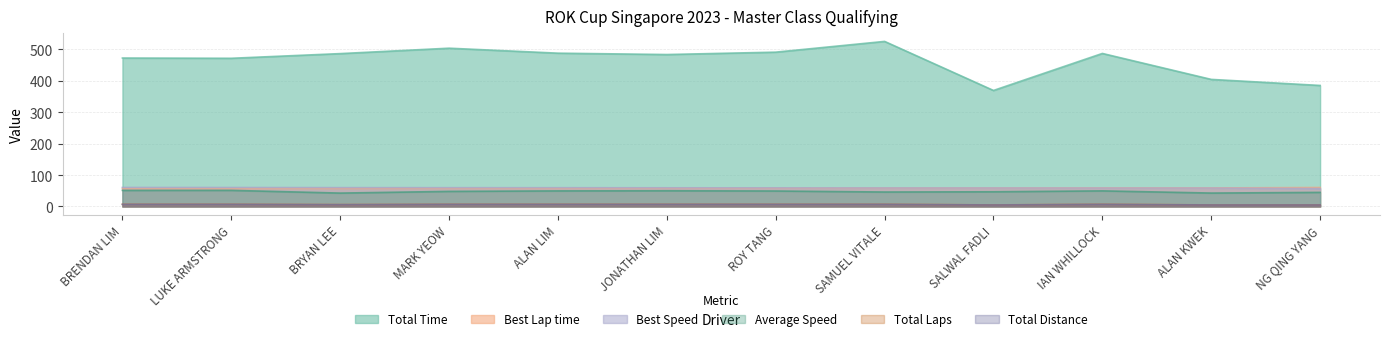

True or false: Total Time and Total Distance intersect in this chart.

False